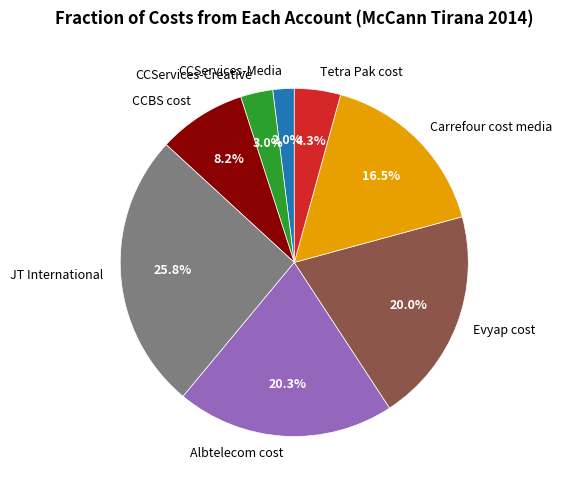

Between CCServices-Creative and Carrefour cost media, which is larger?

Carrefour cost media